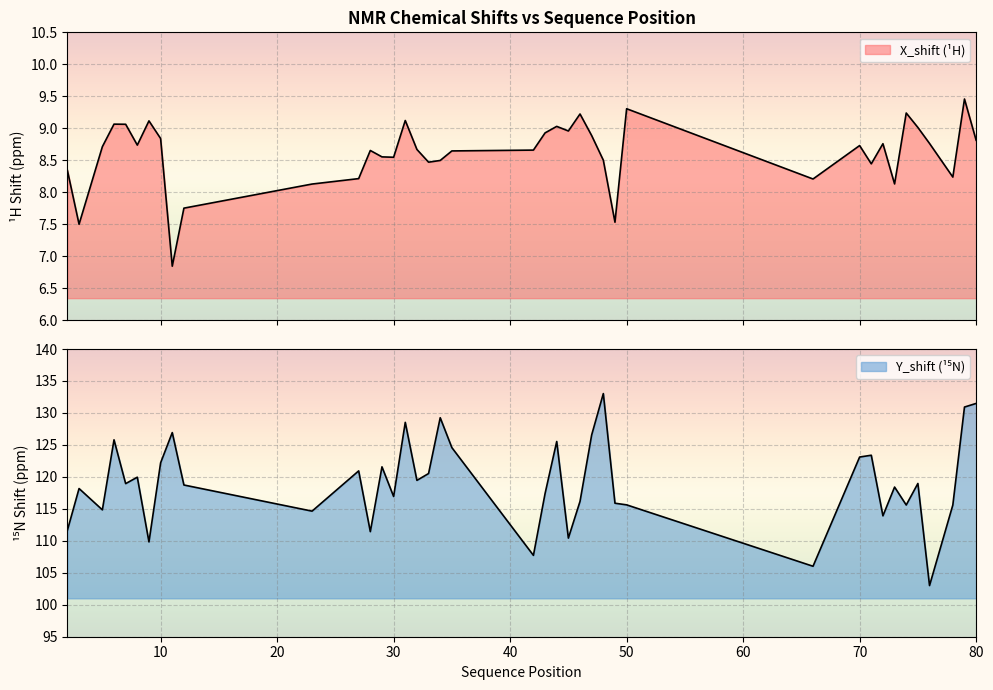

Count the number of categories in the chart.

40